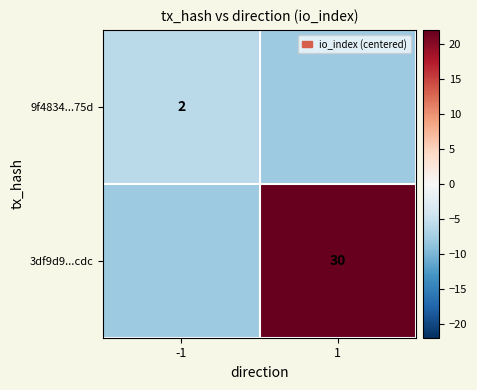

Is the value of 3df9d9...cdc at 1 greater than the value of 9f4834...75d at -1?

Yes